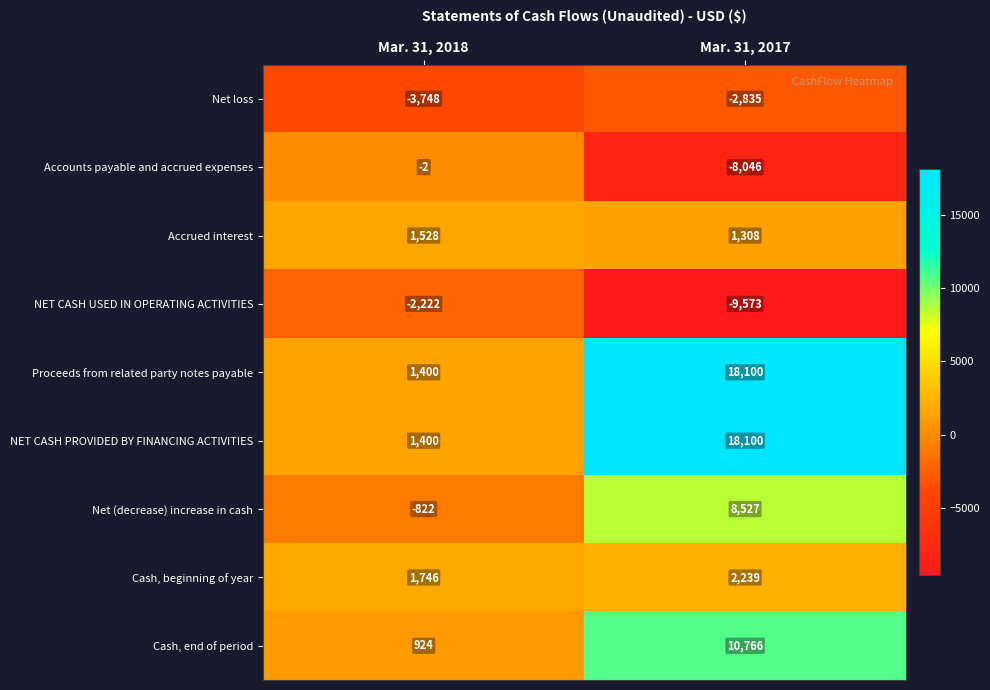

What is the difference between the maximum and minimum values in the Accounts payable and accrued expenses series?

8044